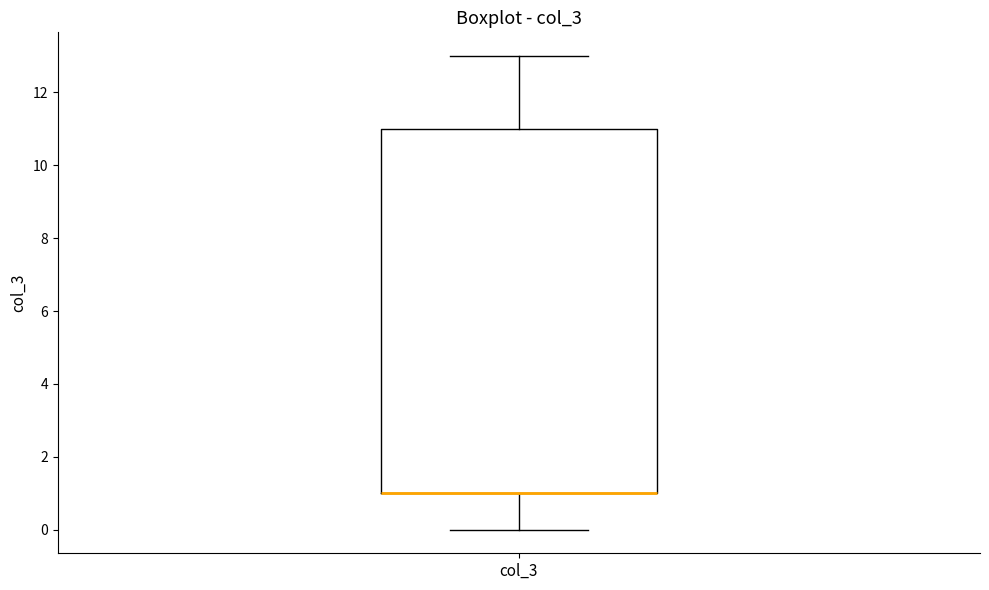

Read this box plot against the y-axis: the position of the median line, the range covered by the box, and the ends of both whiskers. The values are not printed on the chart, so give them approximately, as read against the axis.

median 1 (drawn on the box's lower edge), box 1 to 11, whiskers 0 to 13